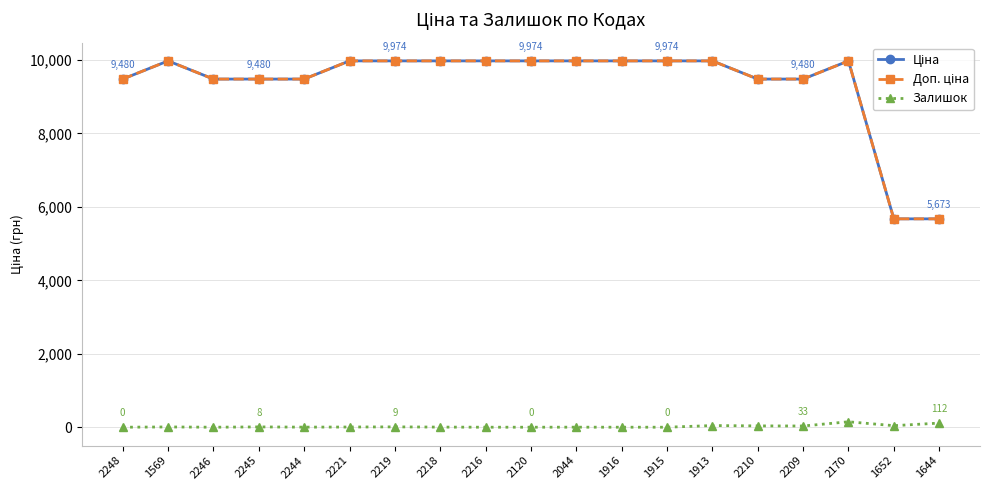

Does the chart have visible grid lines?

Yes